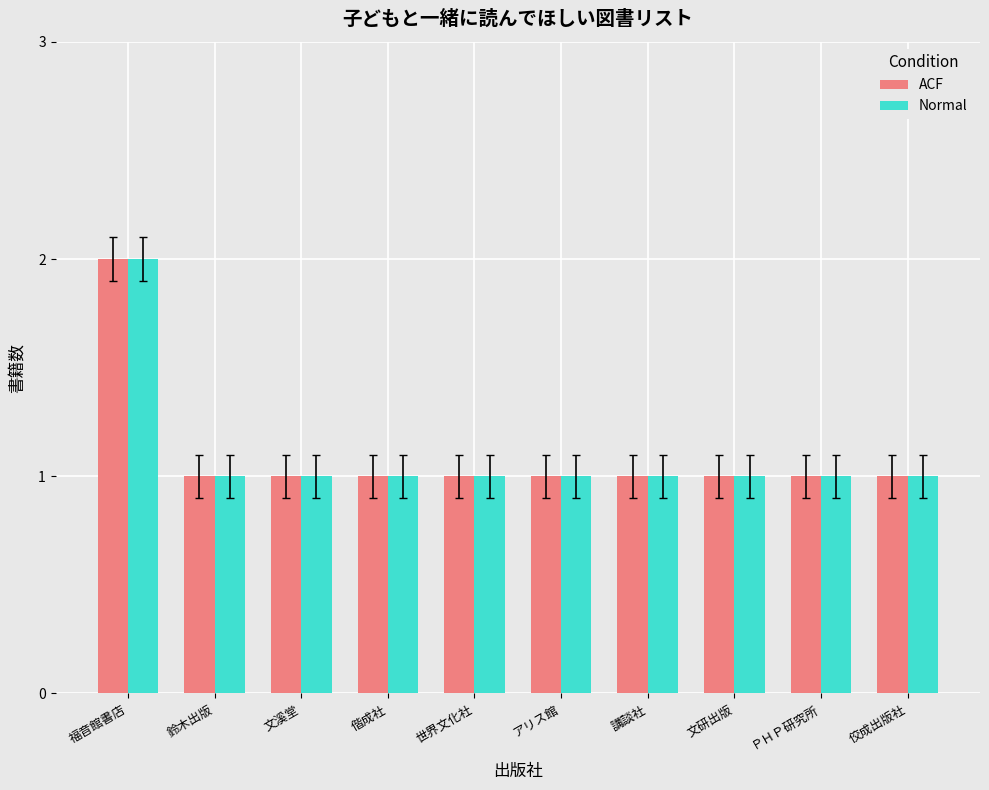

At which label does ACF reach its peak?

福音館書店